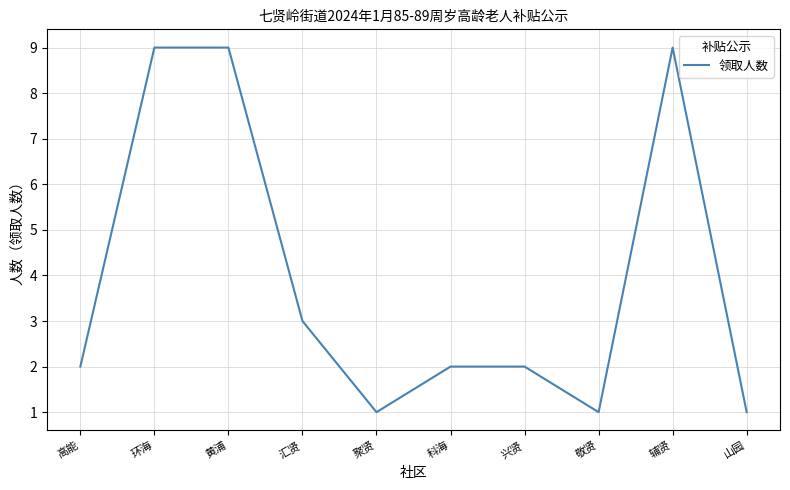

What is the difference between the maximum and minimum values?

8